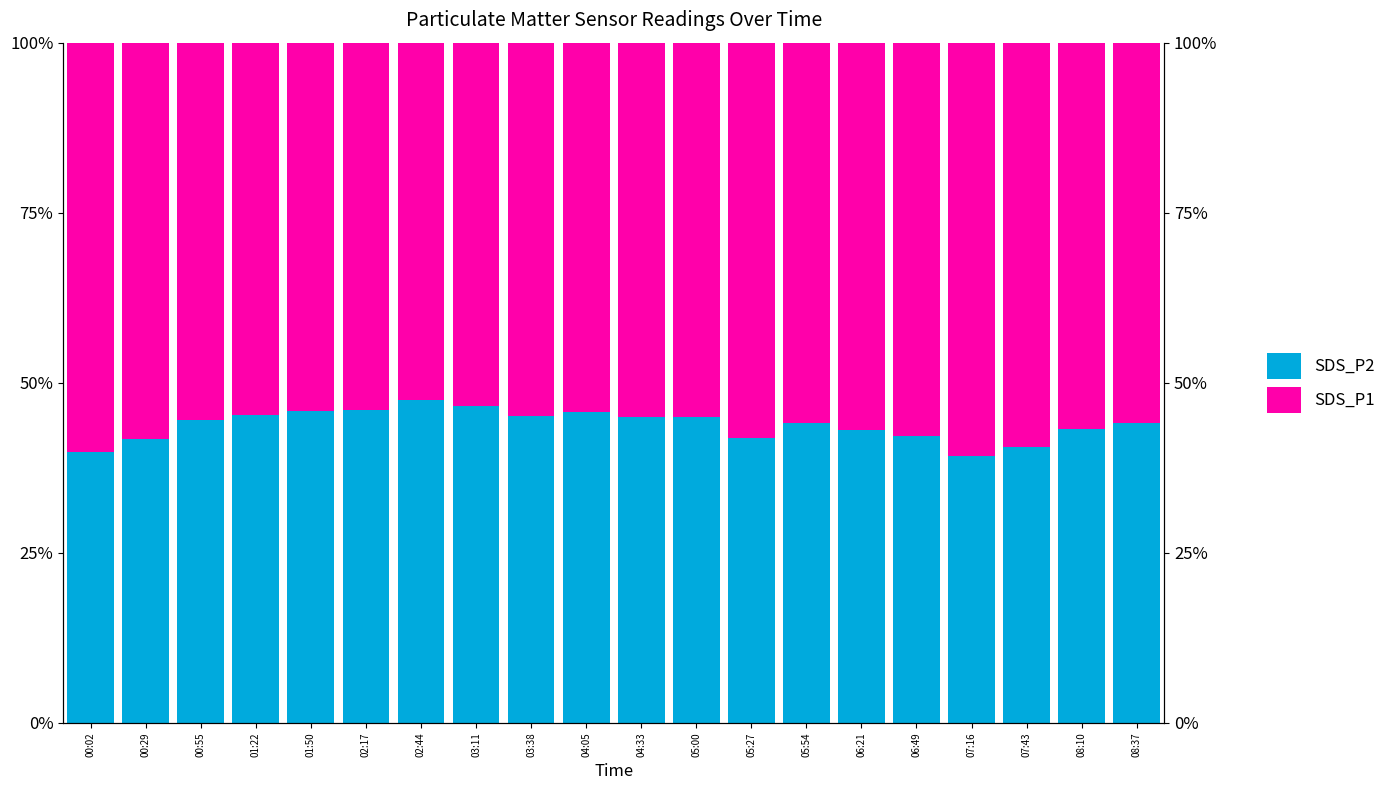

Which label corresponds to the largest value in the chart?

07:16